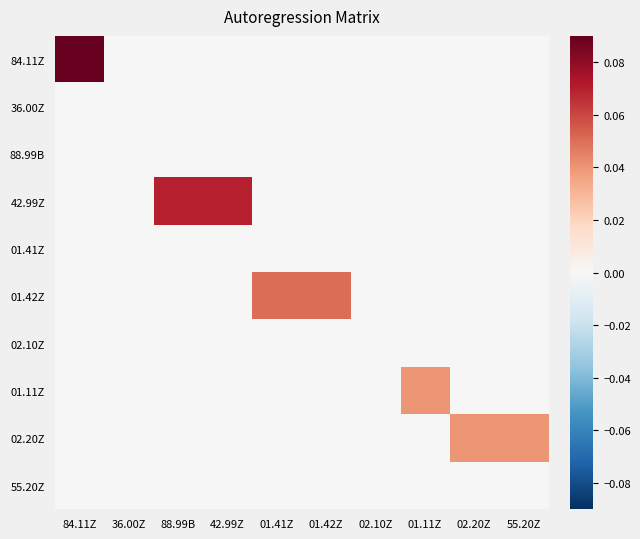

Which series has the largest range (max minus min)?

84.11Z